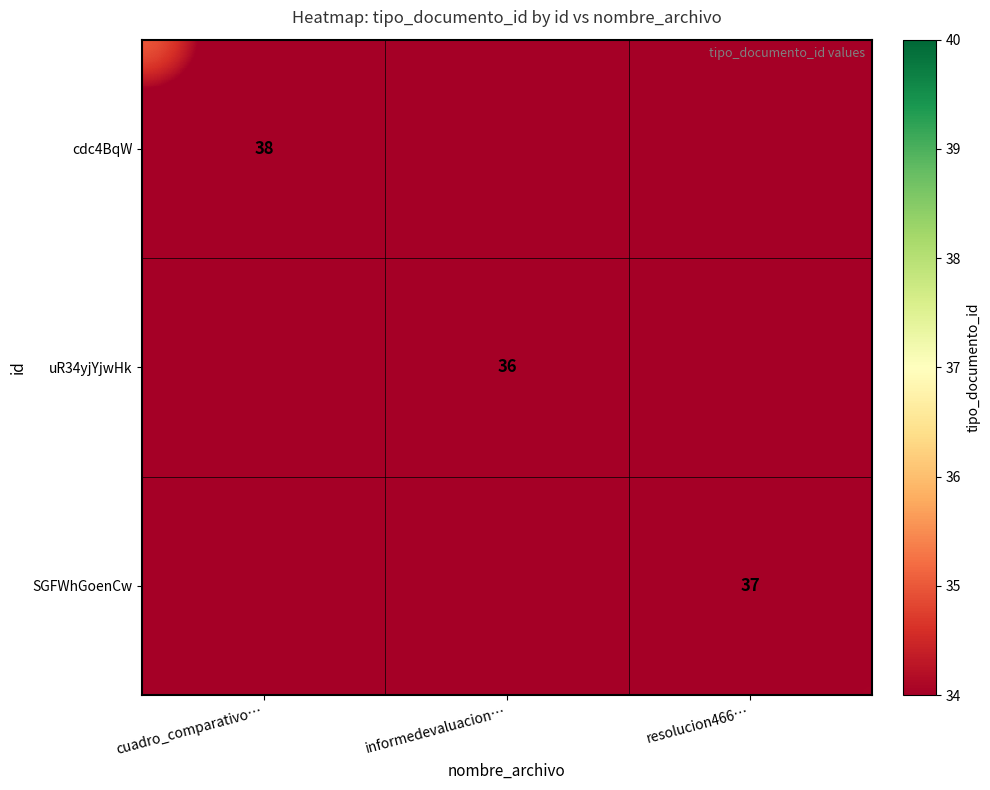

Is it true that uR34yjYjwHk equals 36 at informedevaluacion…?

True